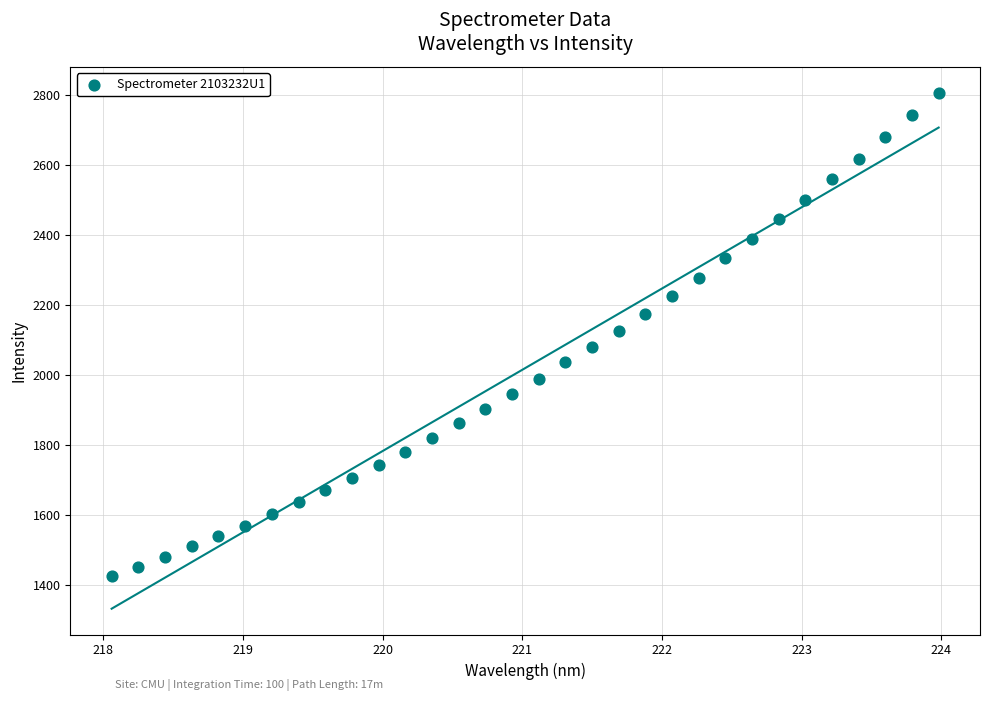

What is the range of X values (max minus min)?

5.9